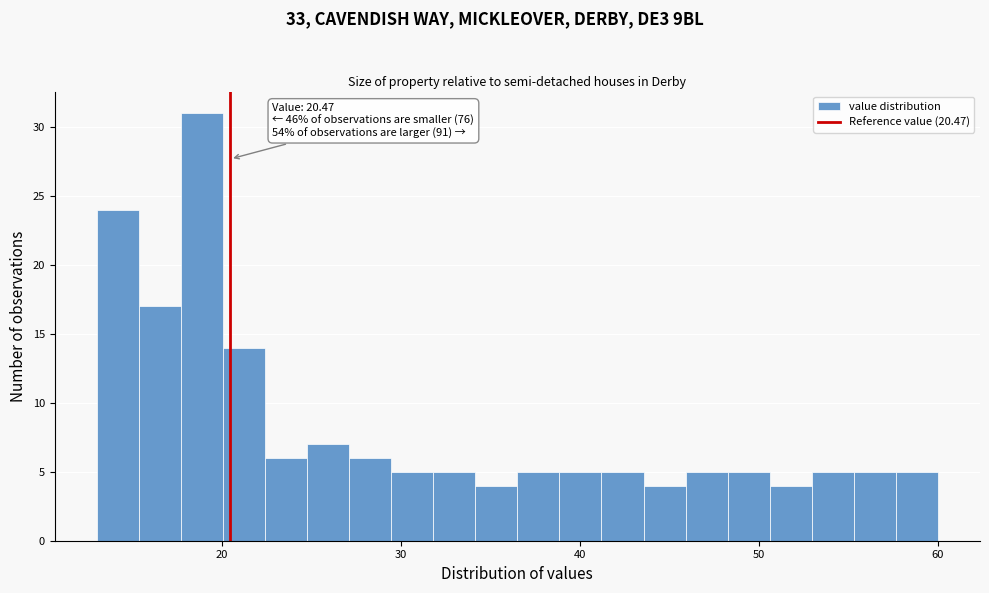

Read against the x-axis, roughly where is the centre of the tallest bar?

19